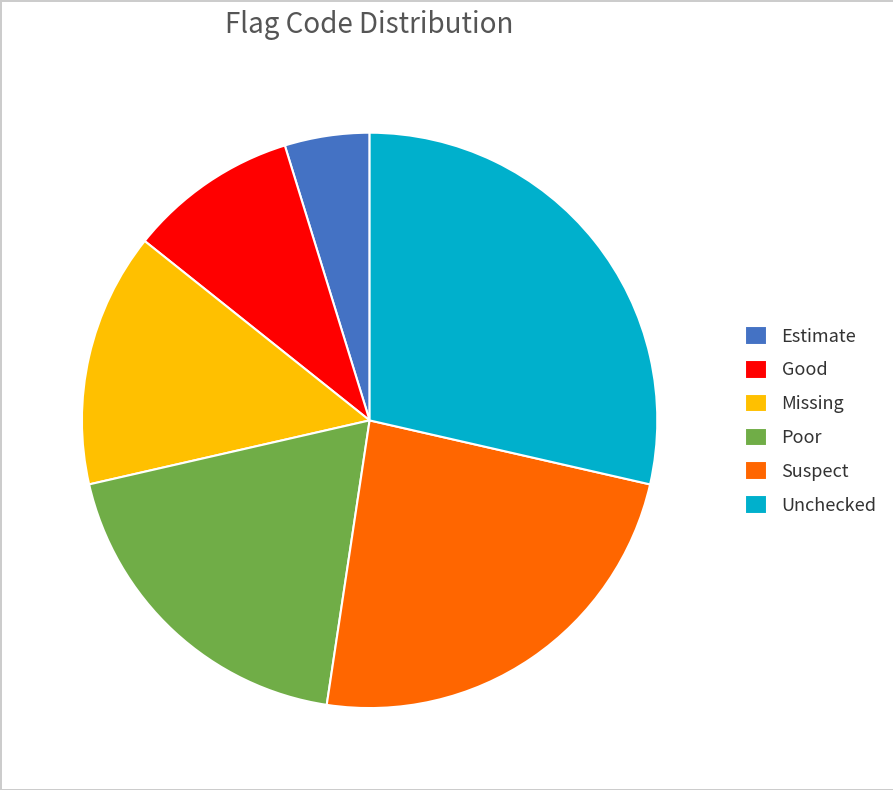

Rank the categories by value from highest to lowest.

Unchecked, Suspect, Poor, Missing, Good, Estimate